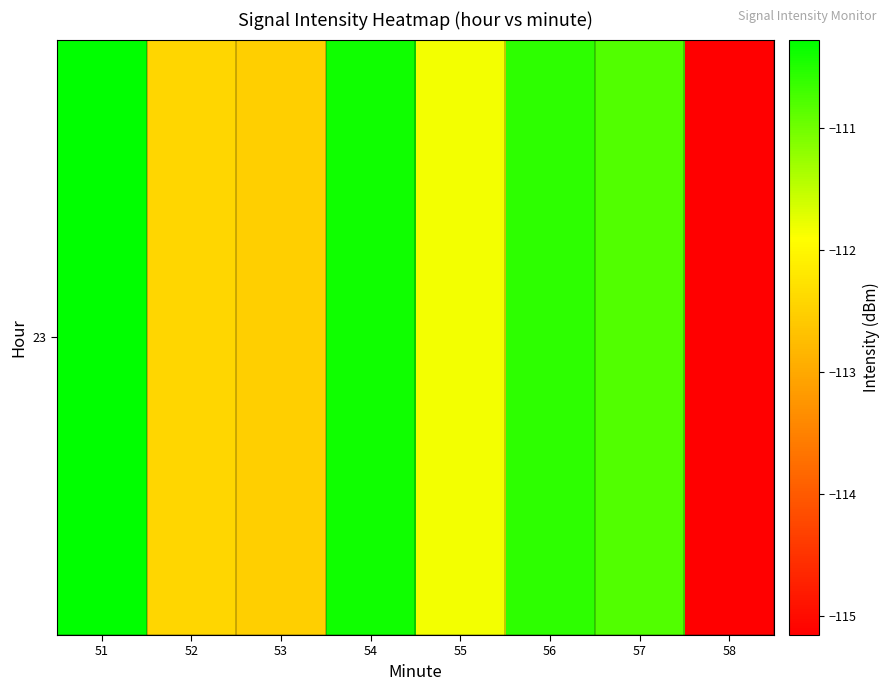

What is the change in value from 52 to 56?

+1.9